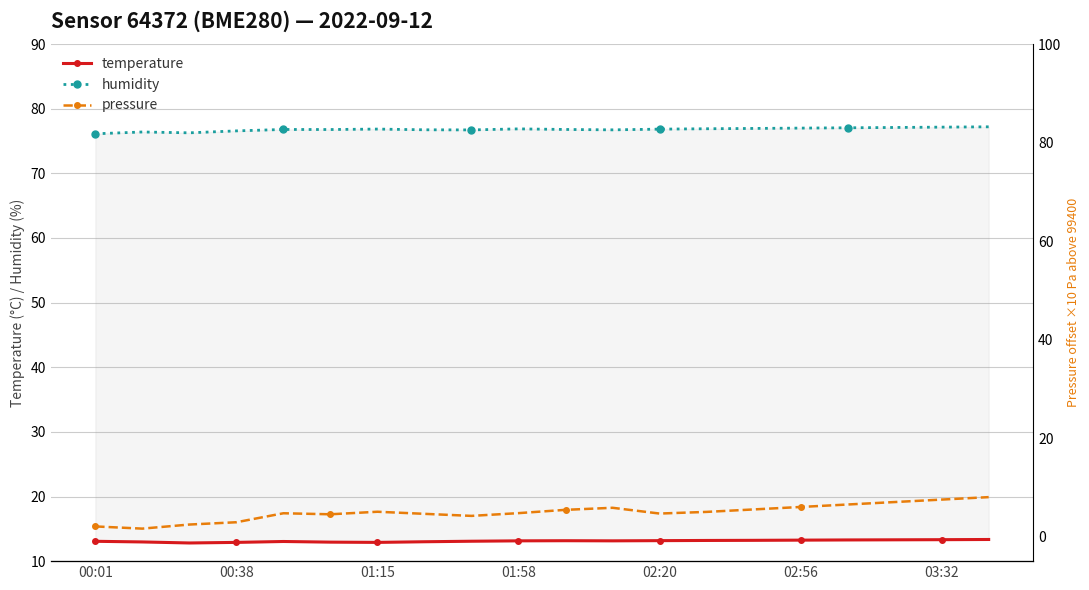

In humidity, how many points are higher than both neighbors (excluding endpoints)?

4